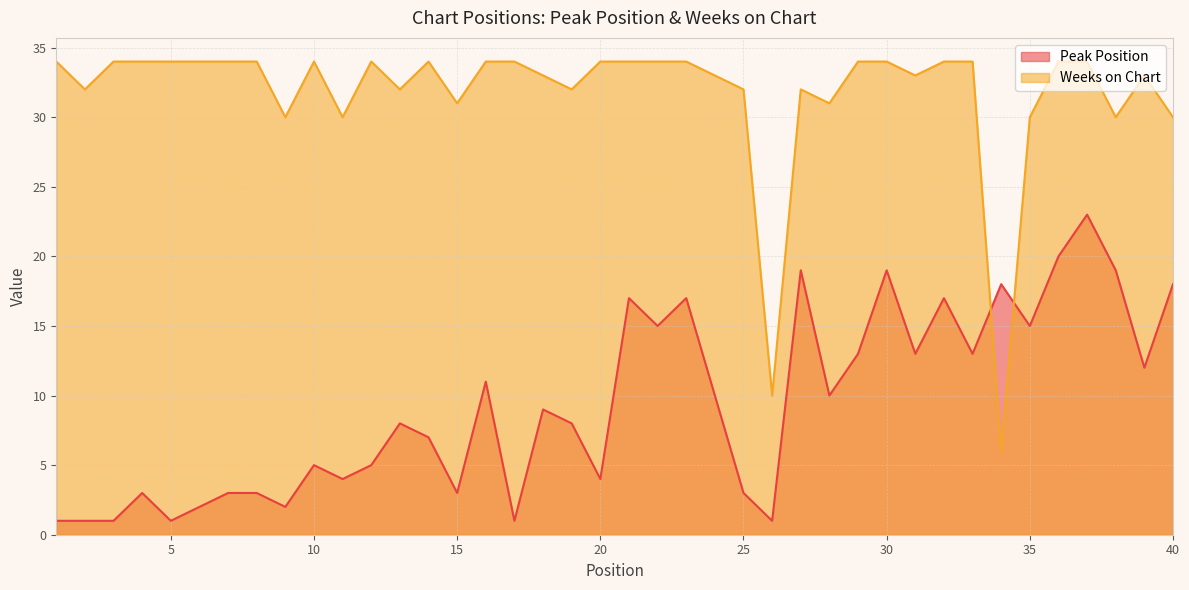

Reading left to right, transcribe all the data shown in this chart.

Peak Position: 1	1	1	3	1	2	3	3	2	5	4	5	8	7	3	11	1	9	8	4	17	15	17	10	3	1	19	10	13	19	13	17	13	18	15	20	23	19	12	18
Weeks on Chart: 34	32	34	34	34	34	34	34	30	34	30	34	32	34	31	34	34	33	32	34	34	34	34	33	32	10	32	31	34	34	33	34	34	6	30	34	34	30	33	30